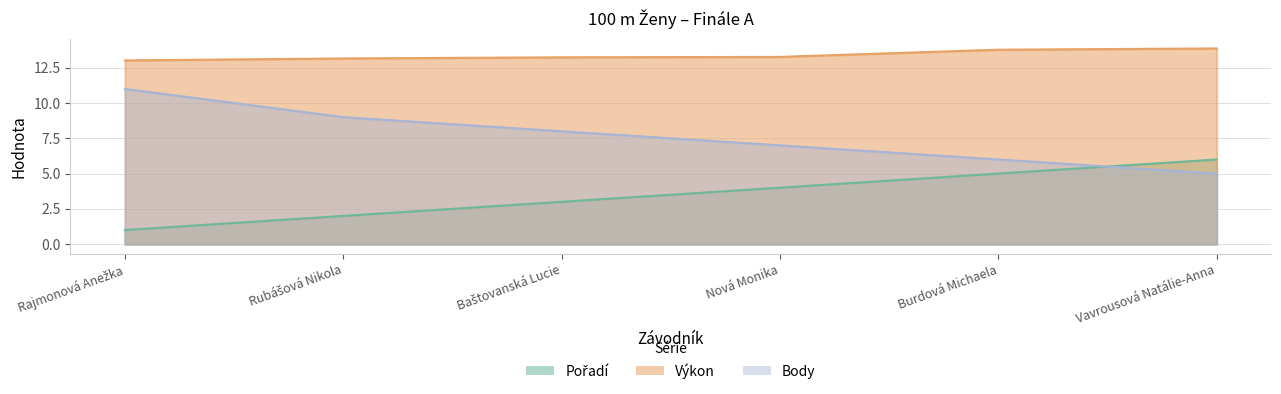

True or false: Výkon and Body intersect in this chart.

False